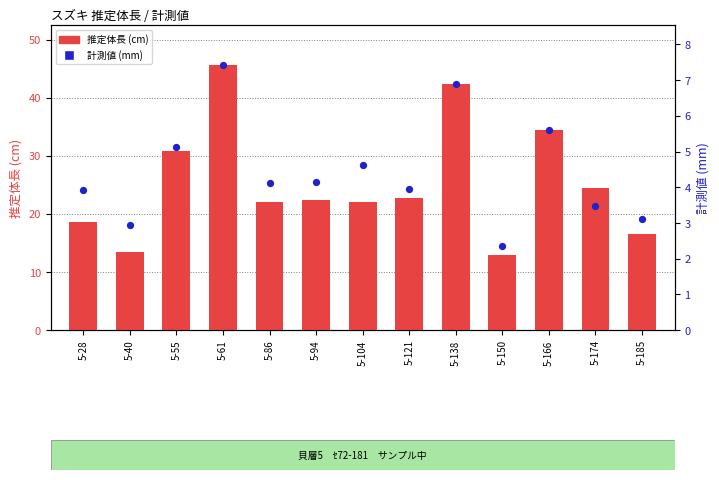

At how many categories does at least one series exceed 34?

3